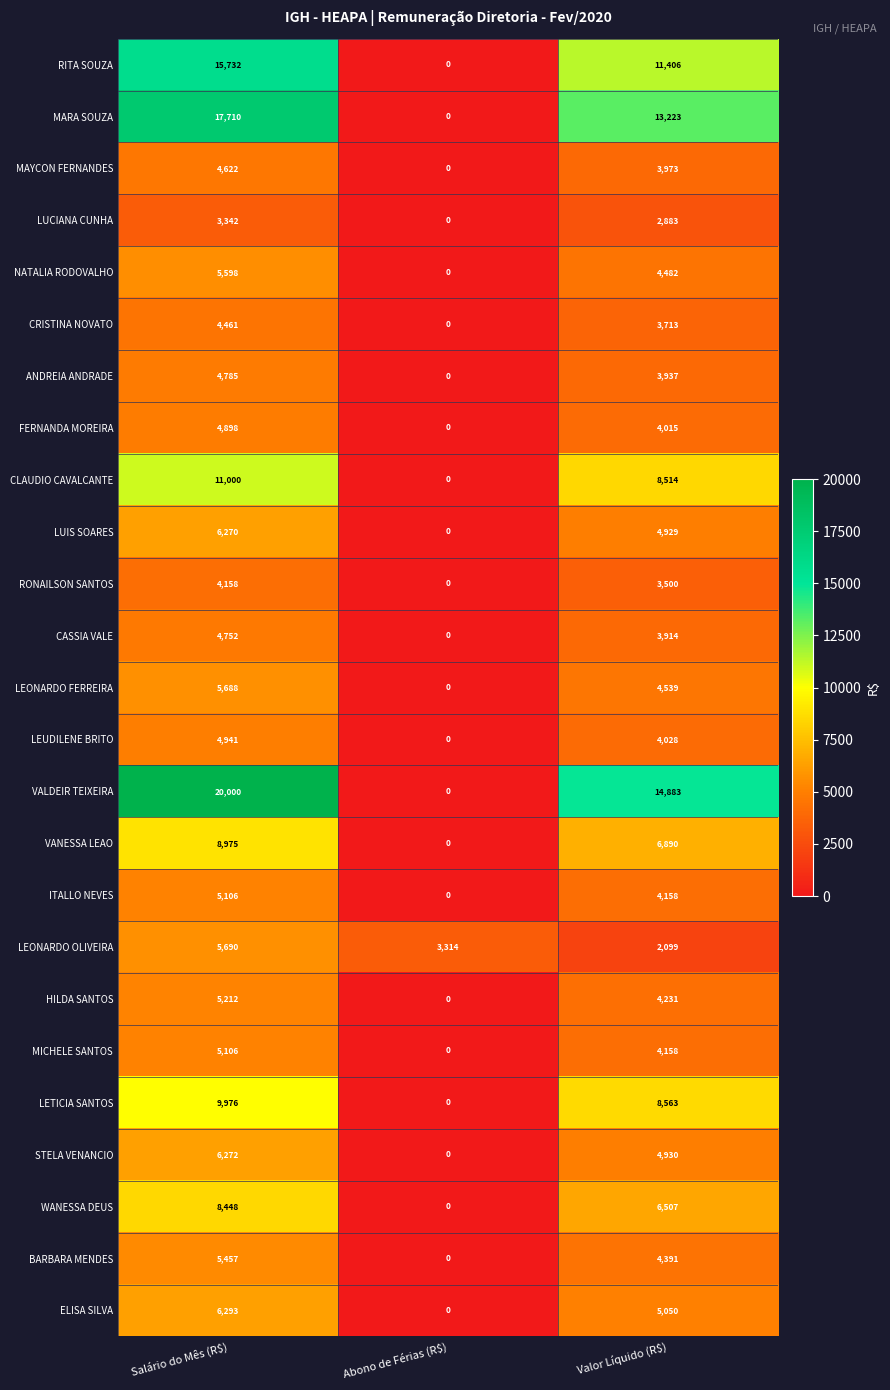

The LUIS SOARES series shows 7814 at Valor Líquido (R$). True or false?

False